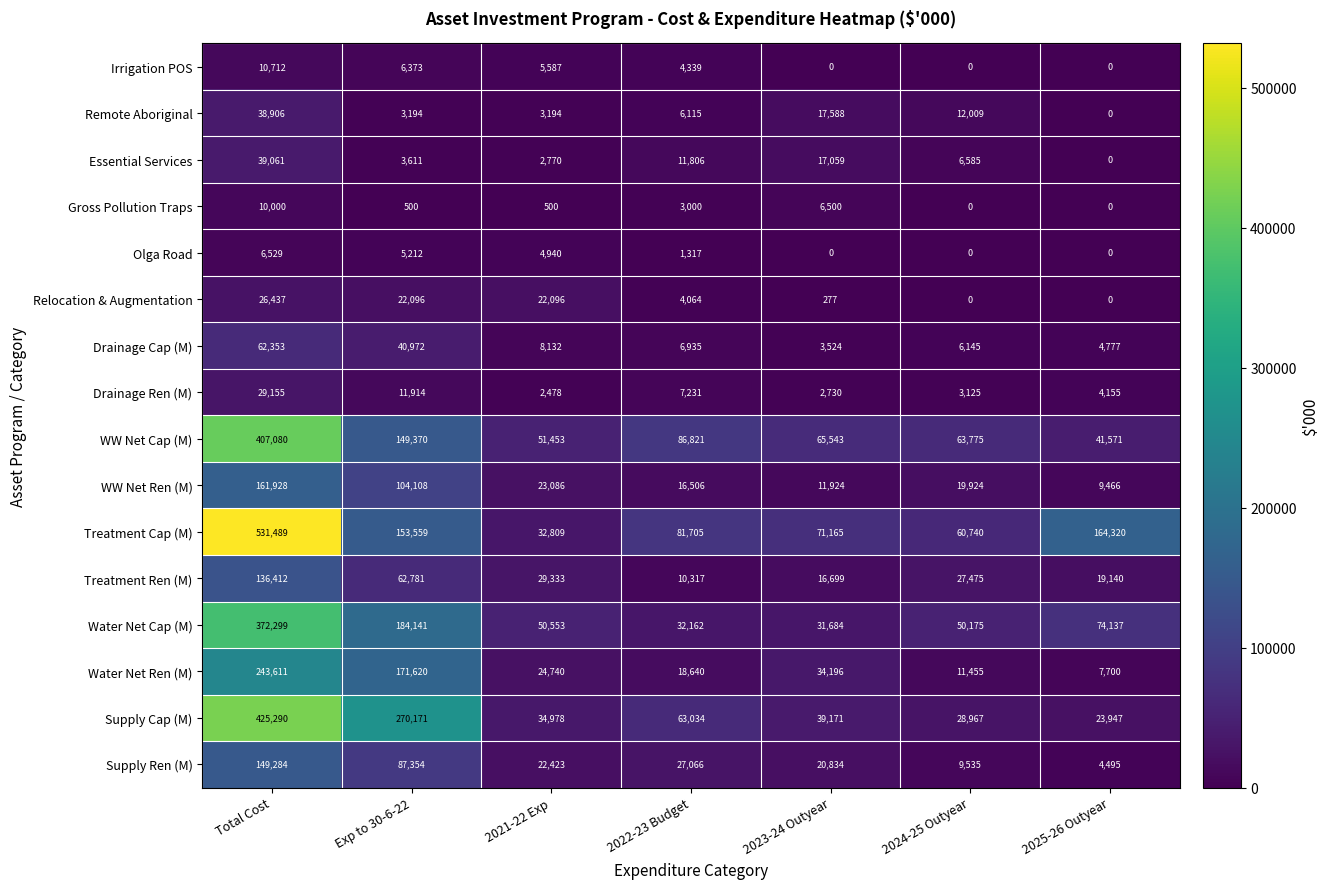

What is the minimum value for Drainage Cap (M)?

3524